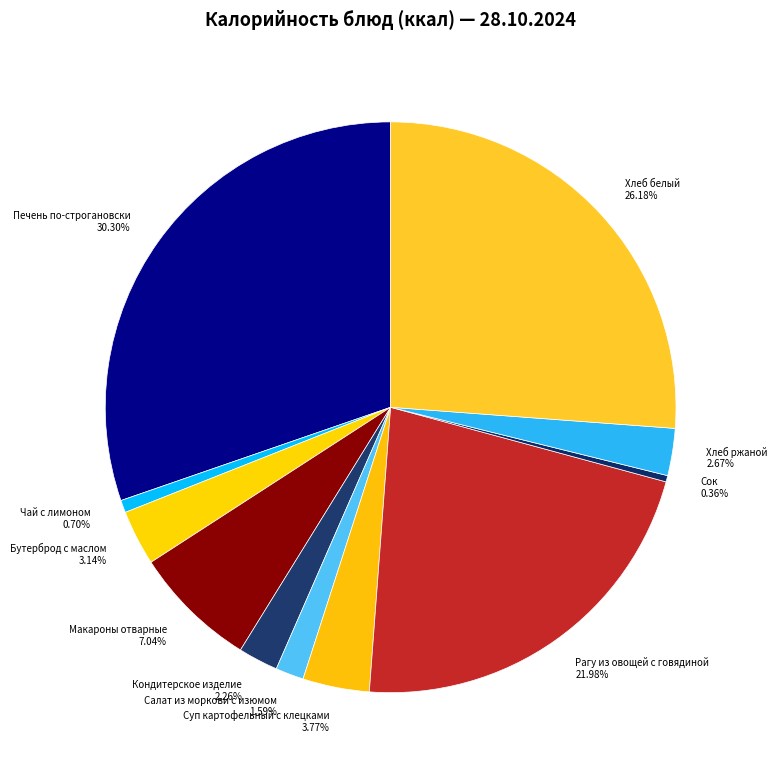

To the nearest percent, what is the difference between the Сок and Салат из моркови с изюмом slice percentages?

1%